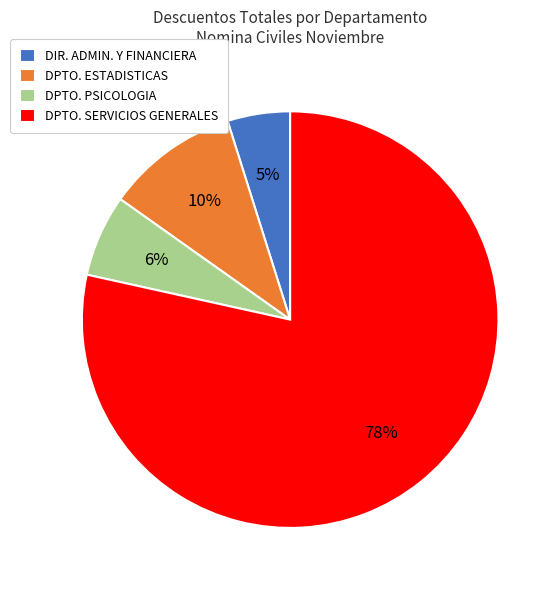

Is the sum of DPTO. SERVICIOS GENERALES and DPTO. ESTADISTICAS greater than half?

Yes